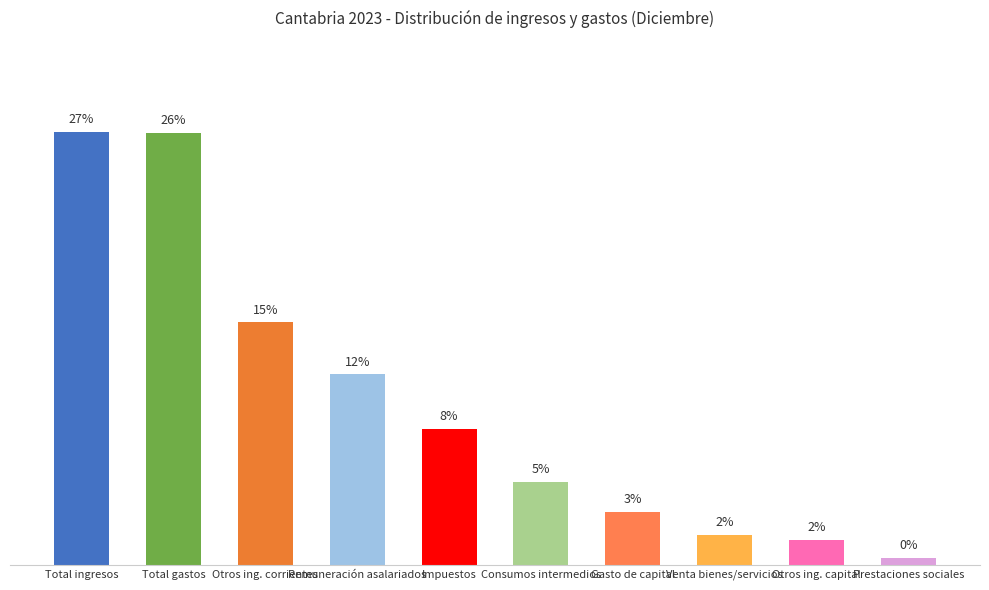

What is the difference between the values at Gasto de capital and Venta bienes/servicios?

1.4